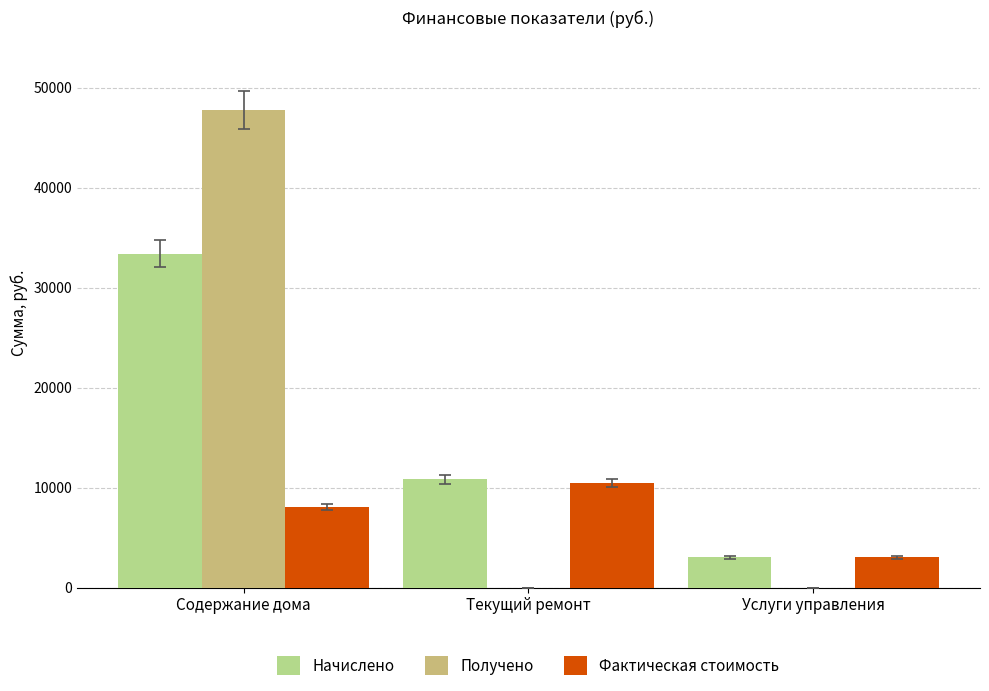

What is the sum of the Получено values at Содержание дома and Текущий ремонт?

47727.6